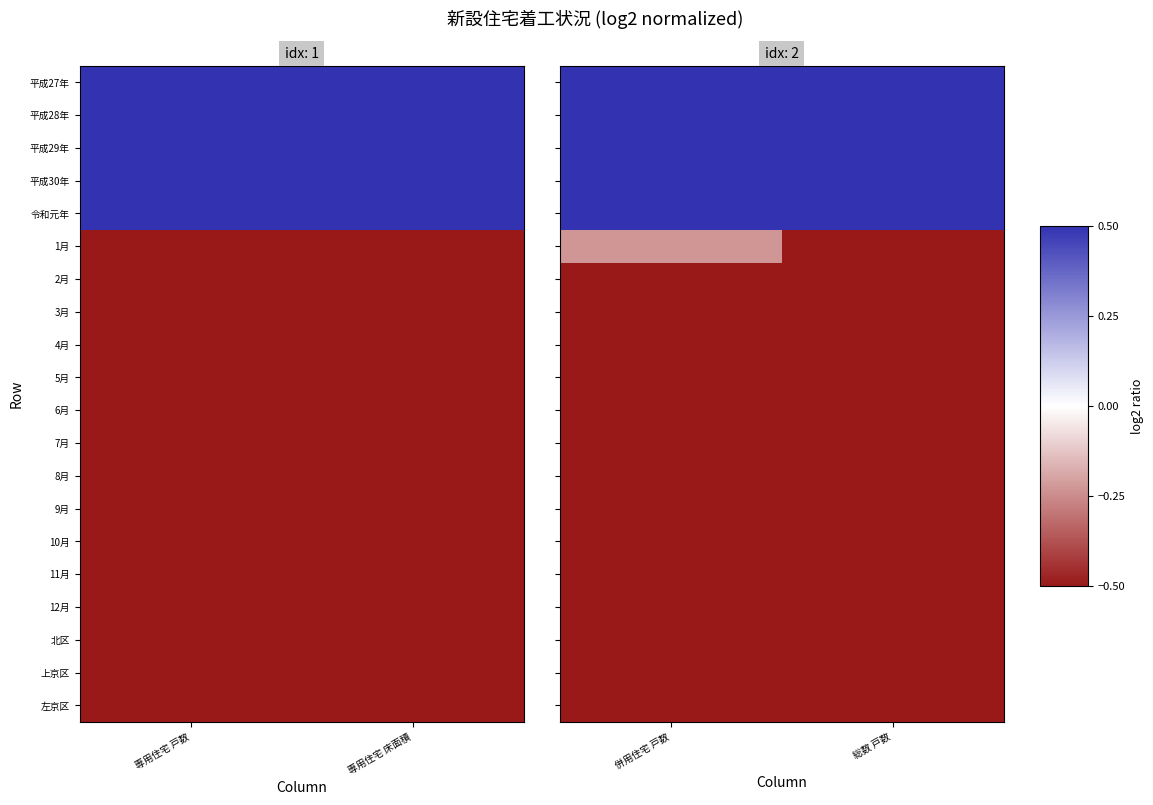

What is the average value of the 平成27年 series?

0.5